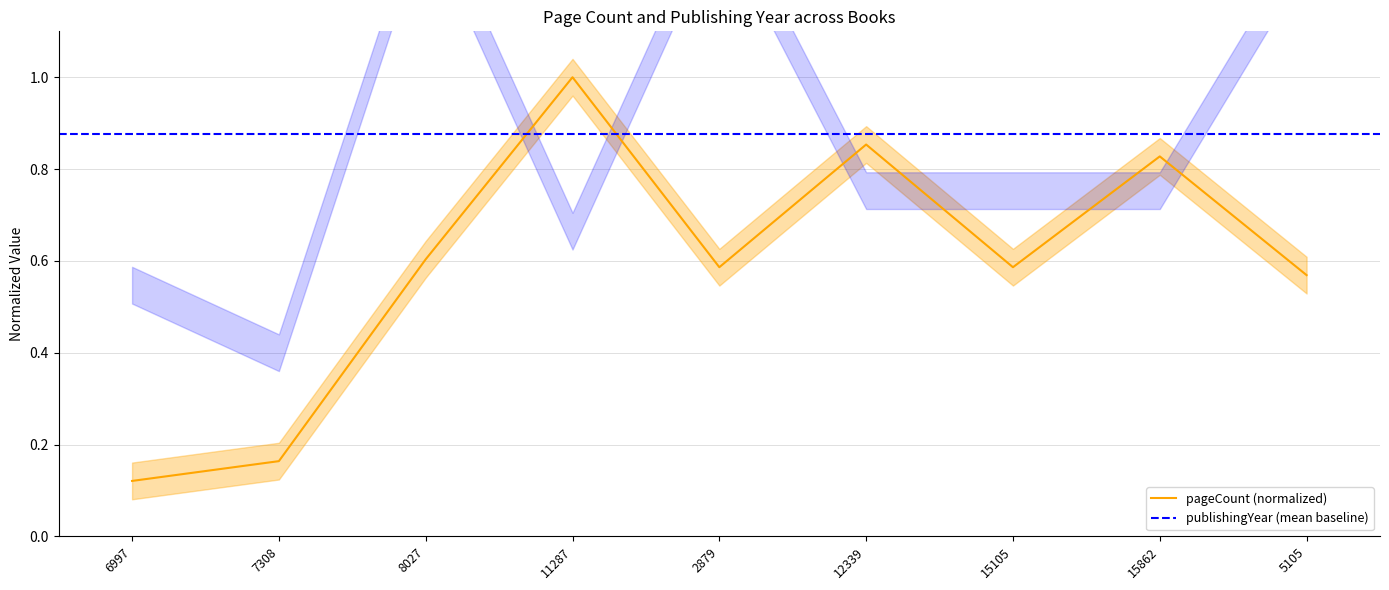

Reading left to right, transcribe all the data shown in this chart.

0.1	0.2	0.6	1.0	0.6	0.9	0.6	0.8	0.6